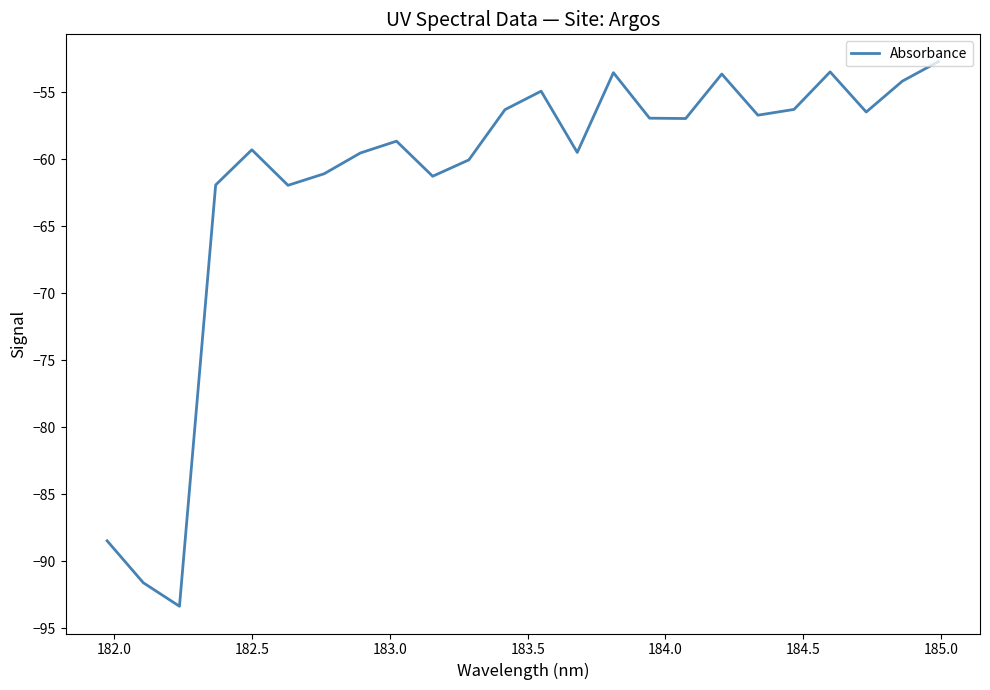

What is the greatest value displayed?

-52.7